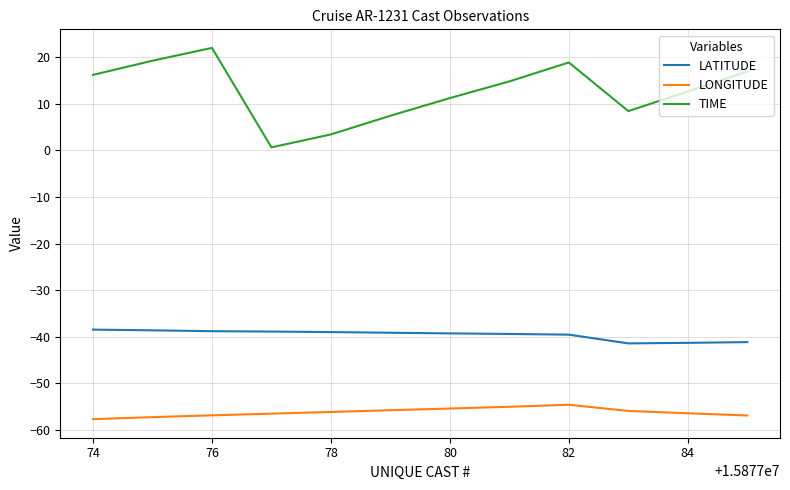

True or false: LONGITUDE and TIME intersect in this chart.

False